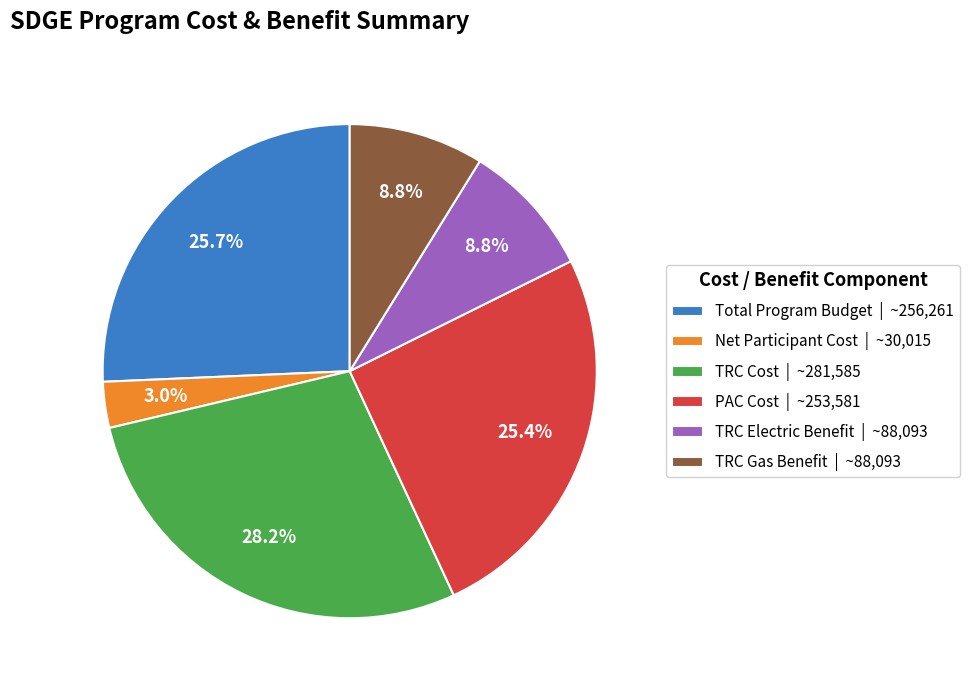

Does TRC Electric Benefit account for over 50% of the chart?

No